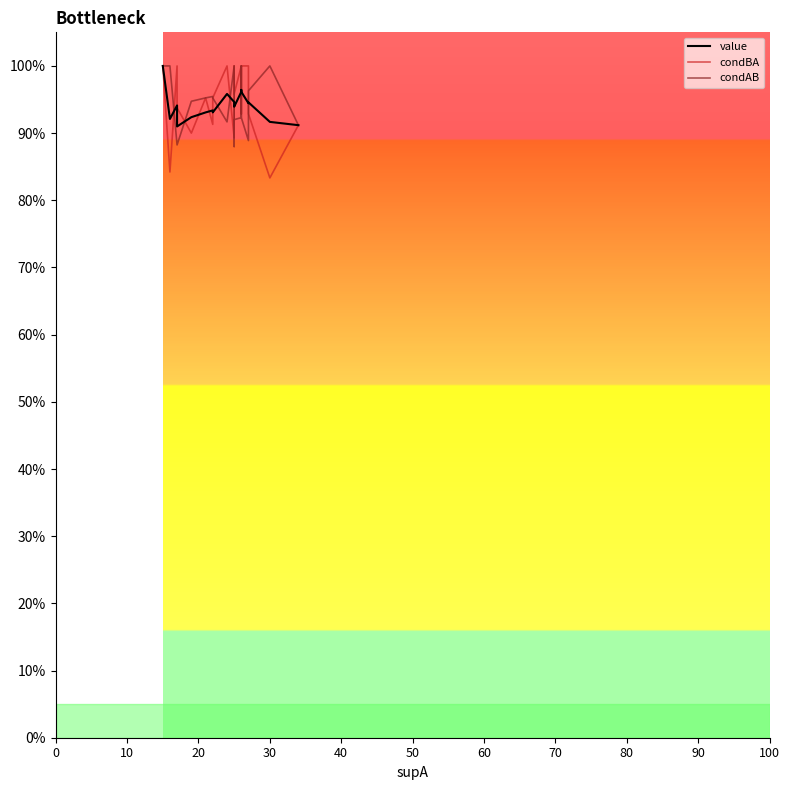

Which series has the largest total across all categories?

condAB